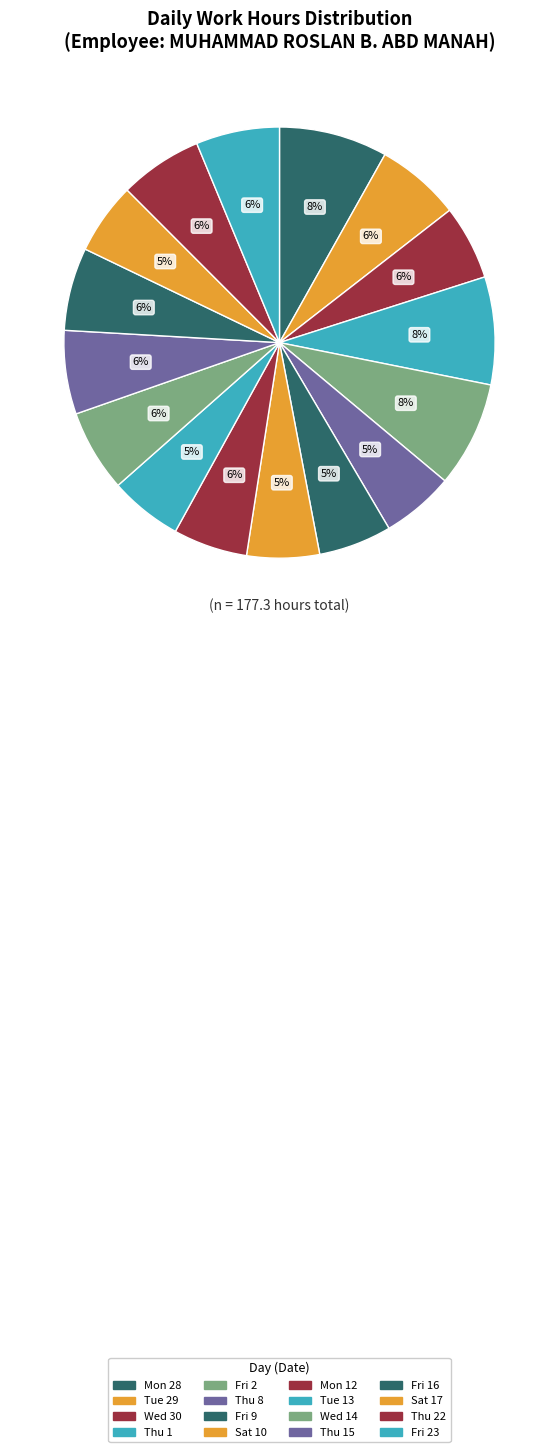

Which category has the biggest portion of the pie?

Mon